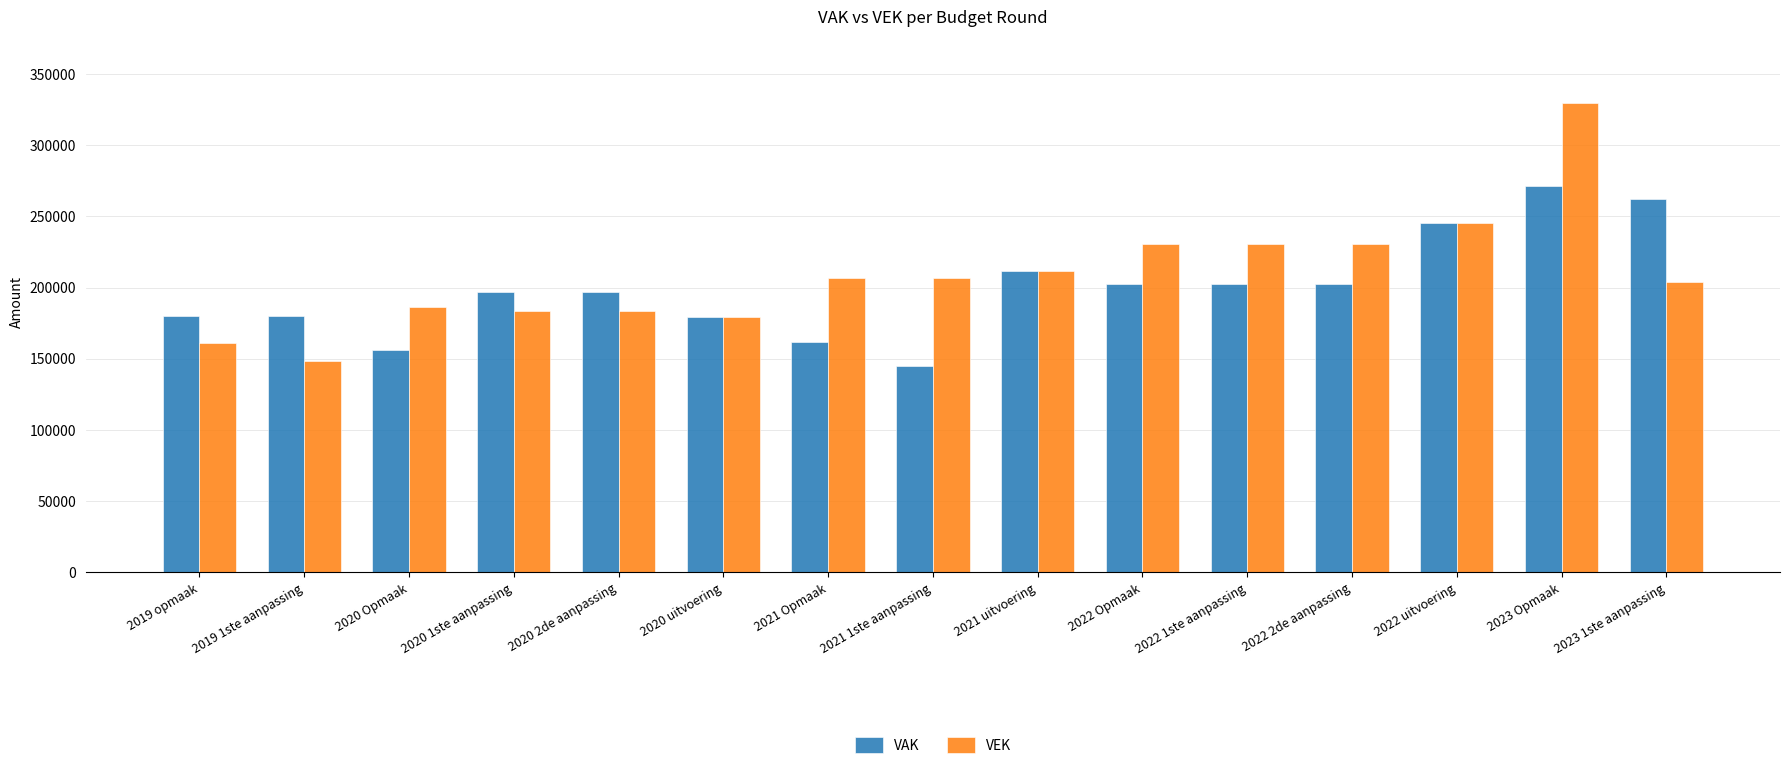

At which label does VEK reach its peak?

2023 Opmaak